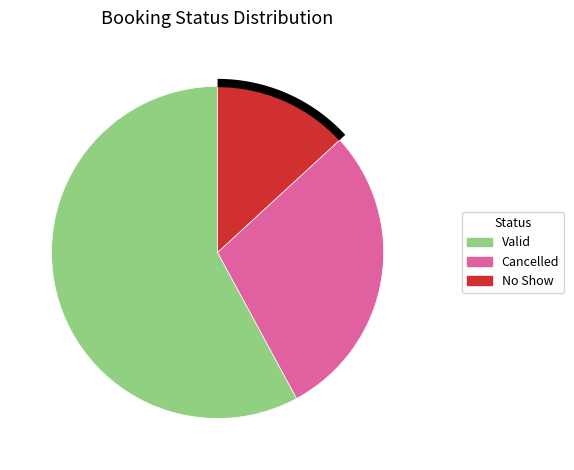

To the nearest percent, what portion does Valid represent?

58%